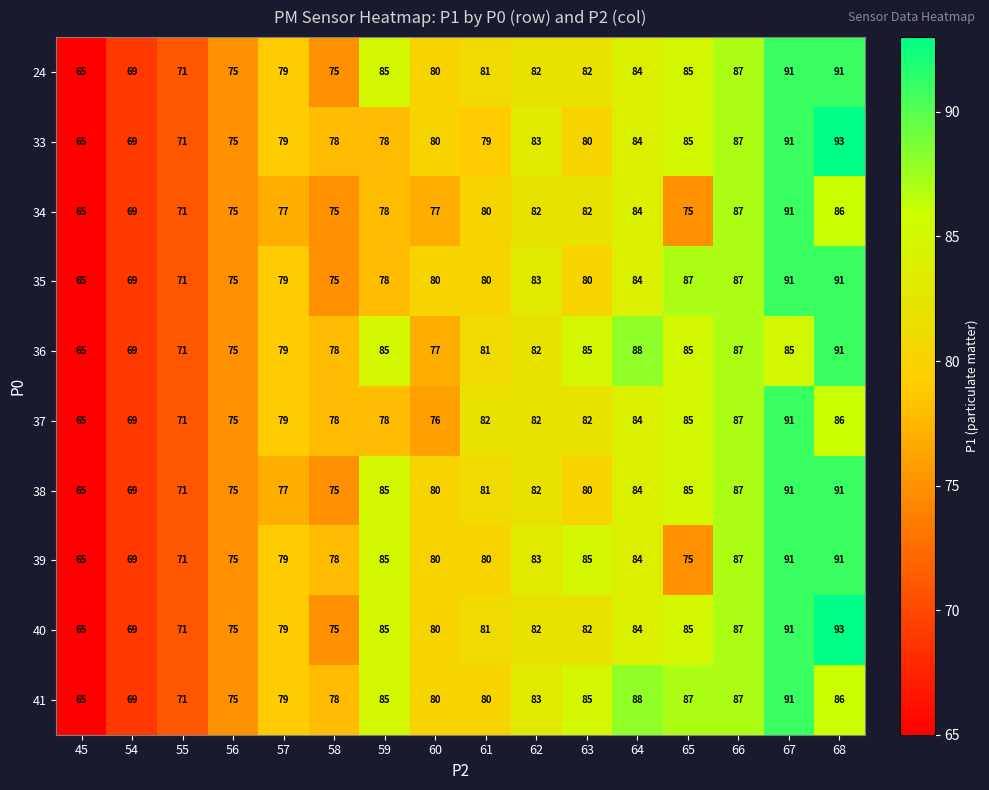

At which category does the chart reach its peak across all series?

68